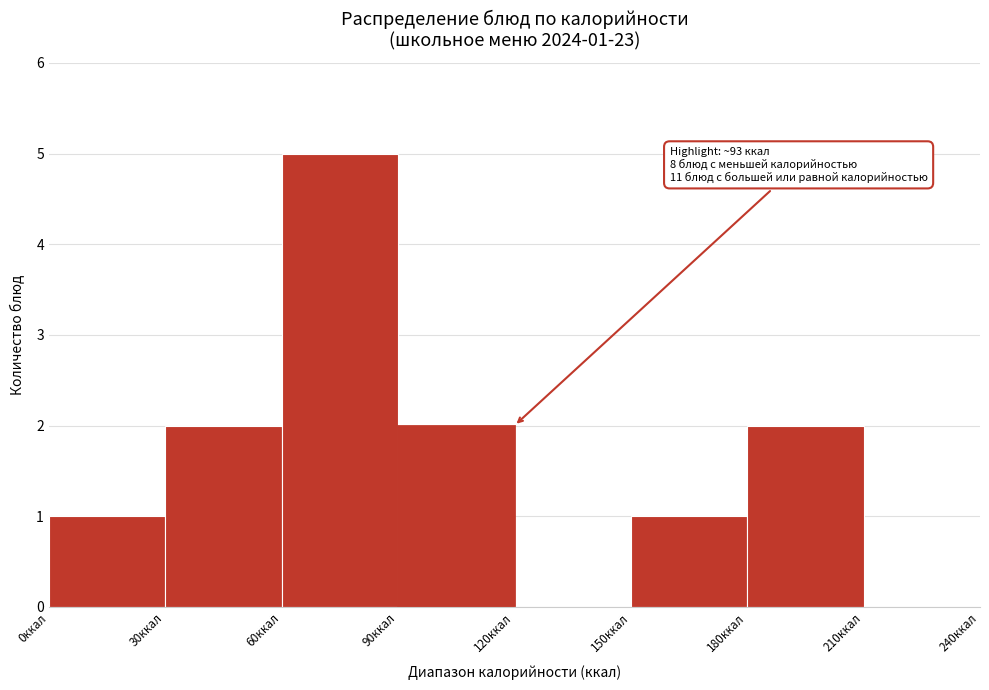

Which range on the x-axis has the tallest bar?

60 to 90